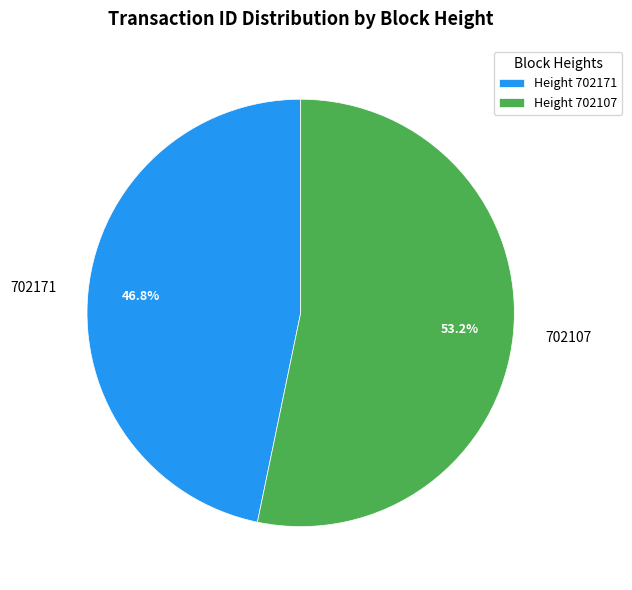

How many slices are in this pie chart?

2